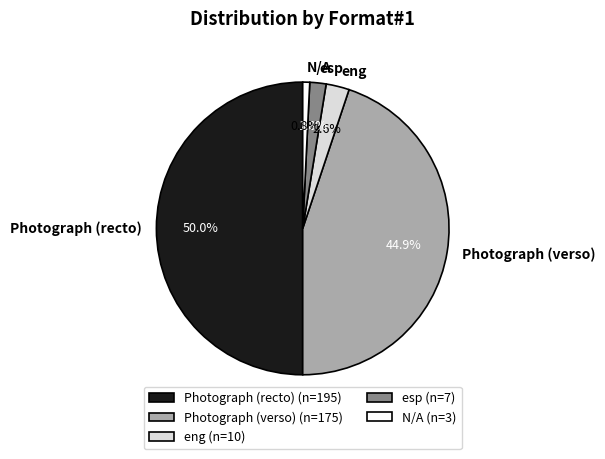

How many slices are in this pie chart?

5